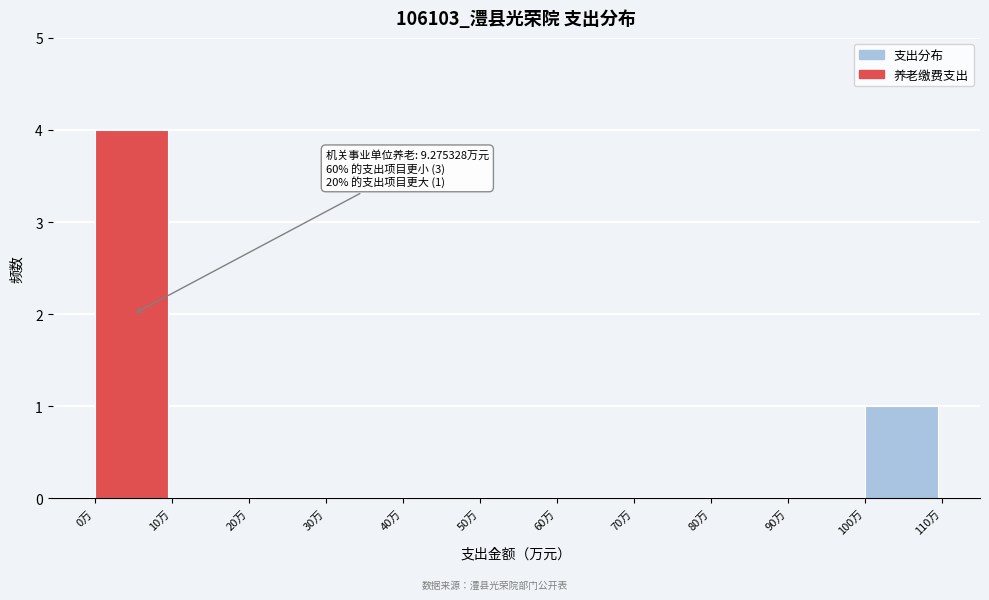

Which range on the x-axis has the tallest bar?

0 to 10